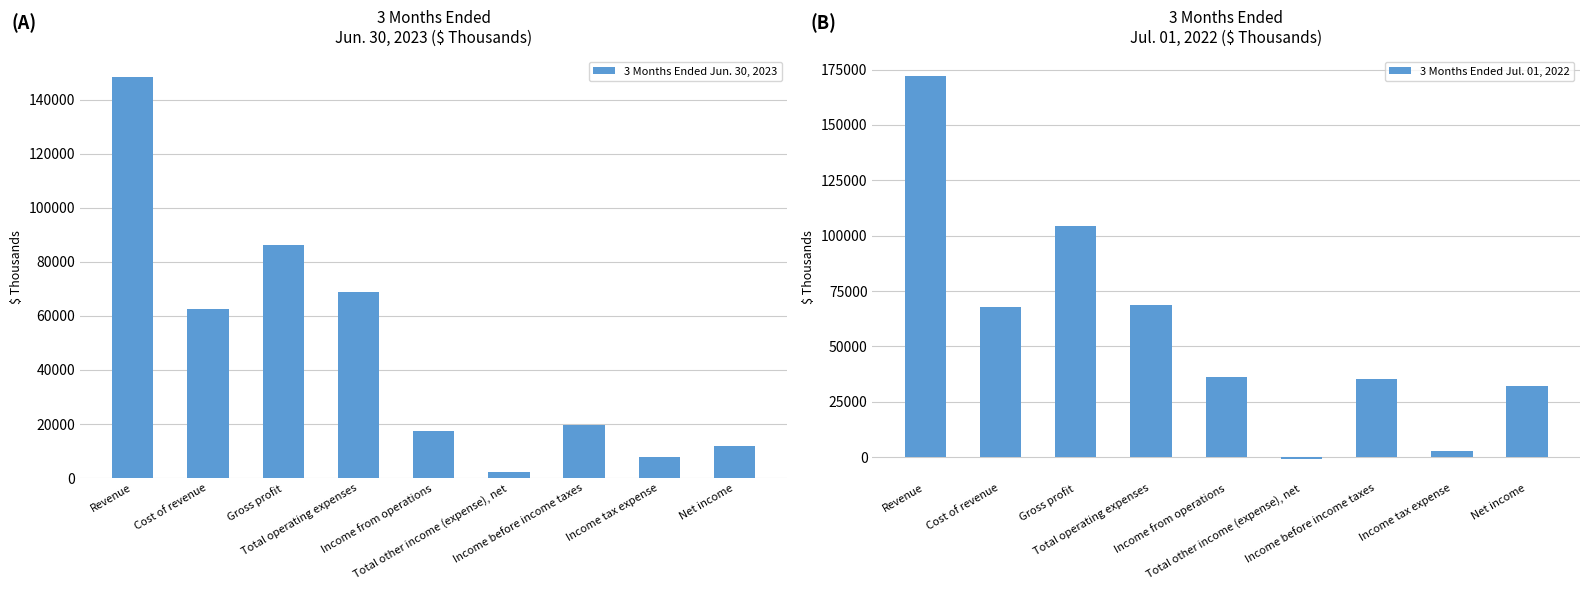

How many data points in 3 Months Ended Jun. 30, 2023 are less than 19621?

4